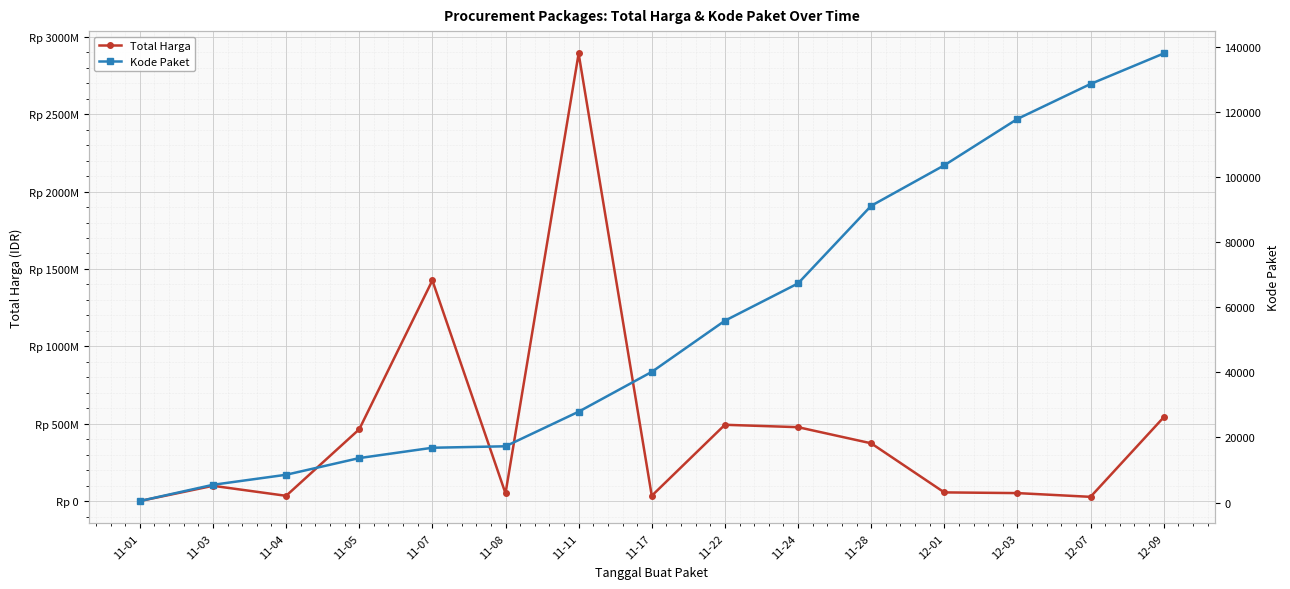

Which category has the highest value in the Total Harga series?

11-11